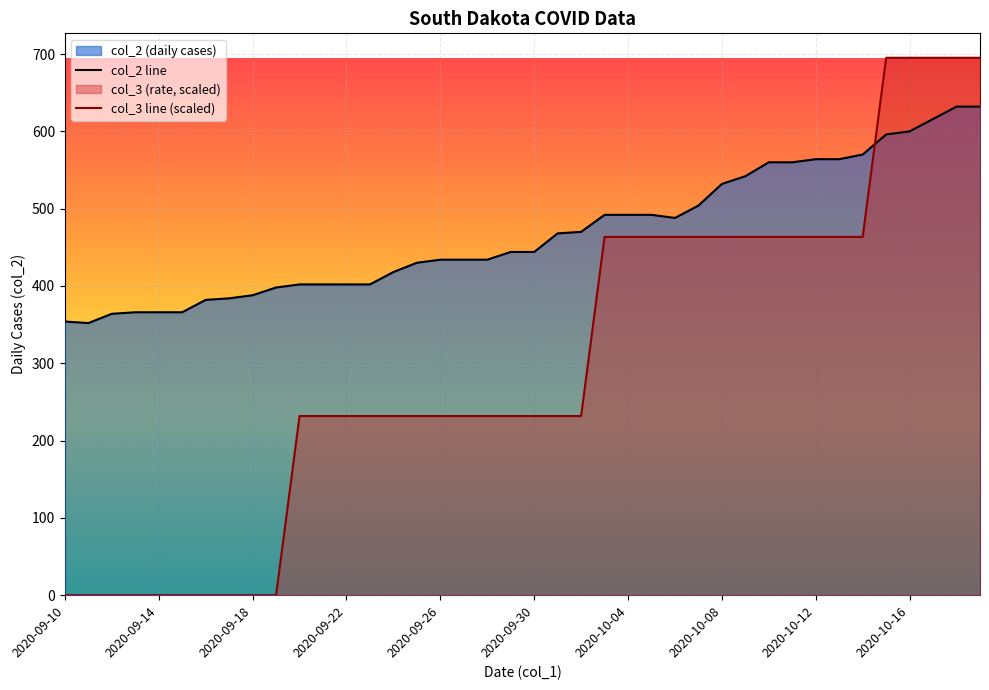

What is the sum of the col_2 line values at 27 and 33?

1068.0